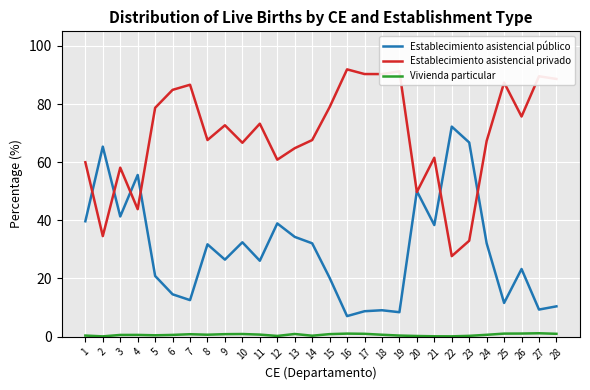

What is the sum of the Establecimiento asistencial privado values at 9 and 2?

107.3